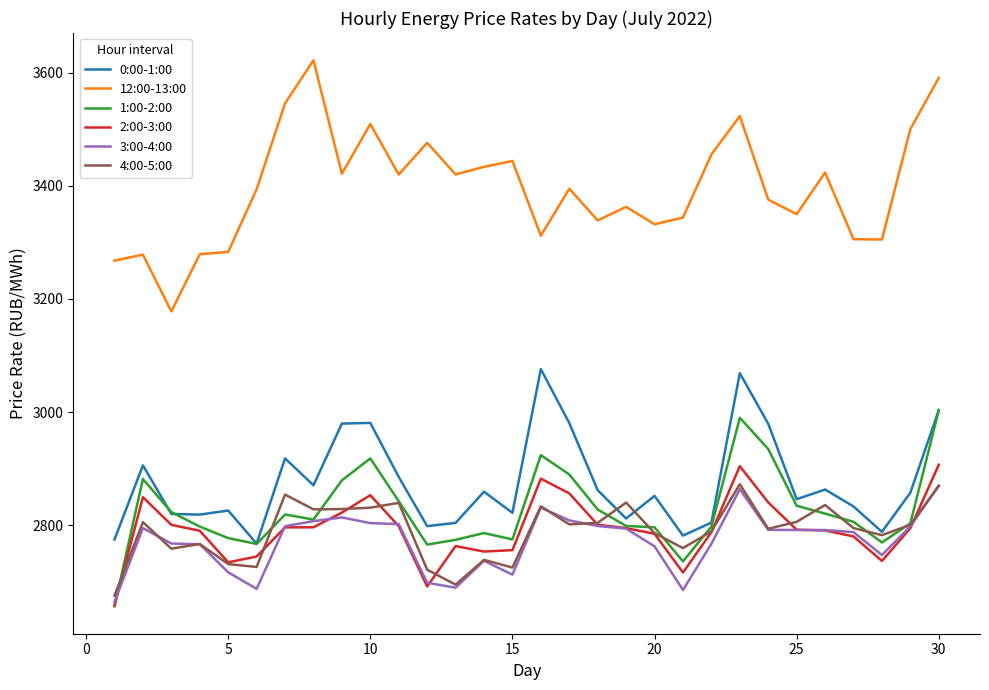

Which series has the widest spread of values?

12:00-13:00